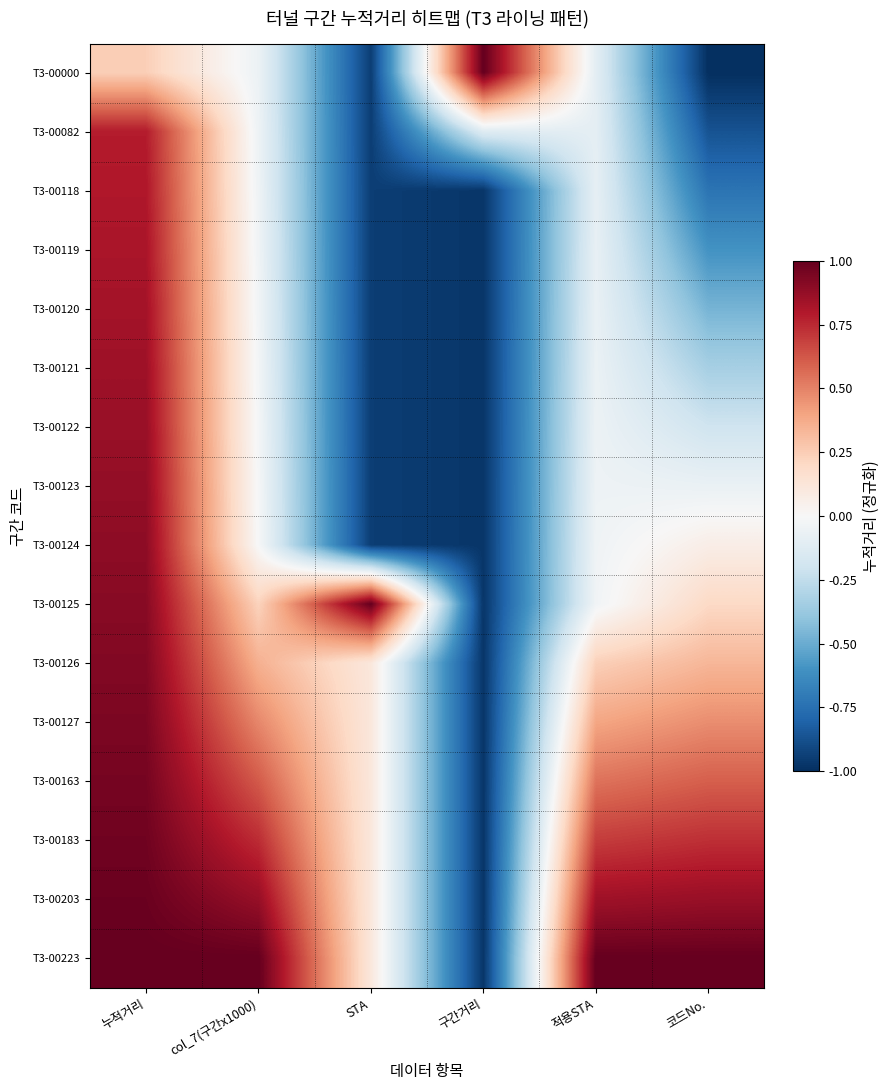

How many categories are shown in the chart?

6